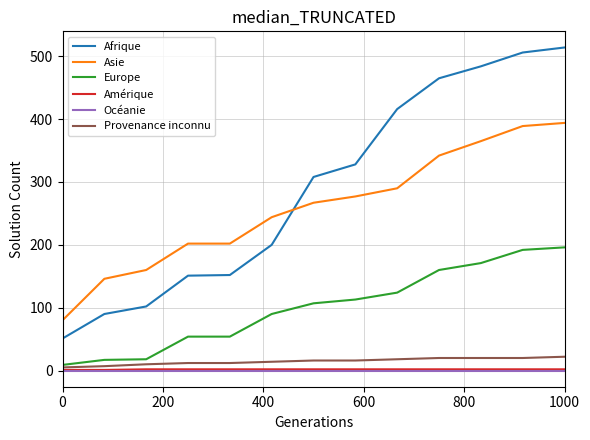

Which series has the widest spread of values?

Afrique